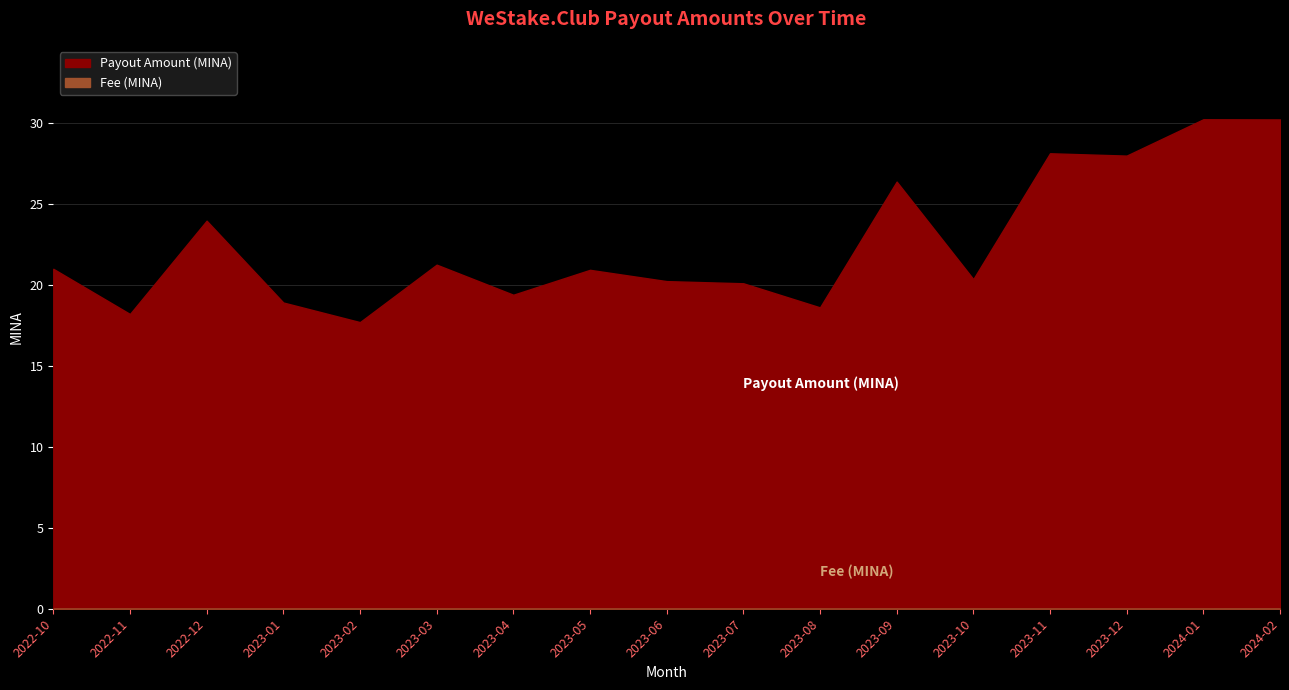

Rank the series by their average value, from lowest to highest.

Fee (MINA), Payout Amount (MINA)